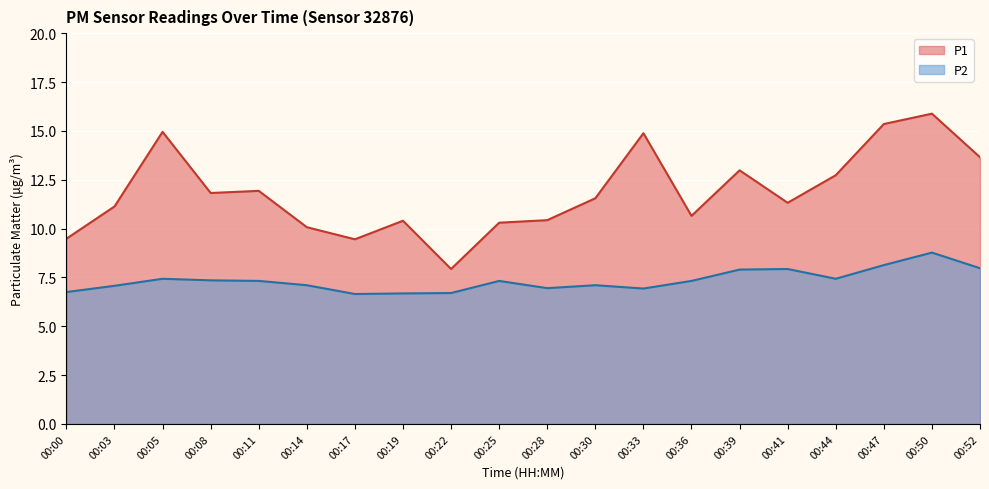

At which category does the chart reach its peak across all series?

00:50